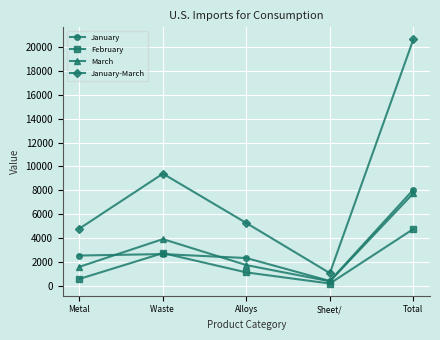

What is the sum of the January values at Metal and Total?

10630